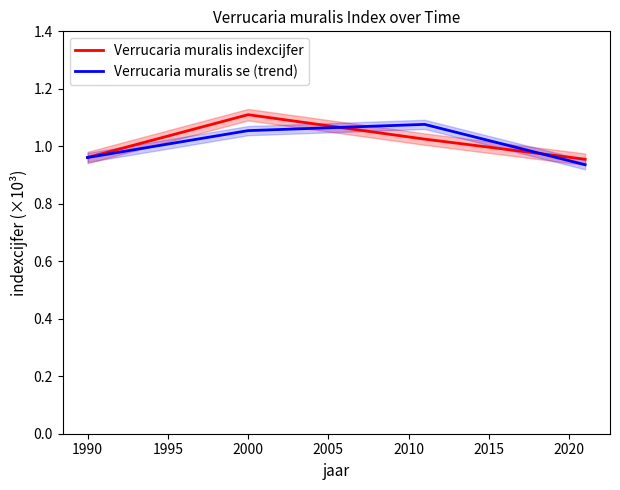

True or false: Verrucaria muralis indexcijfer has a value of 1.1 at 2000.

True